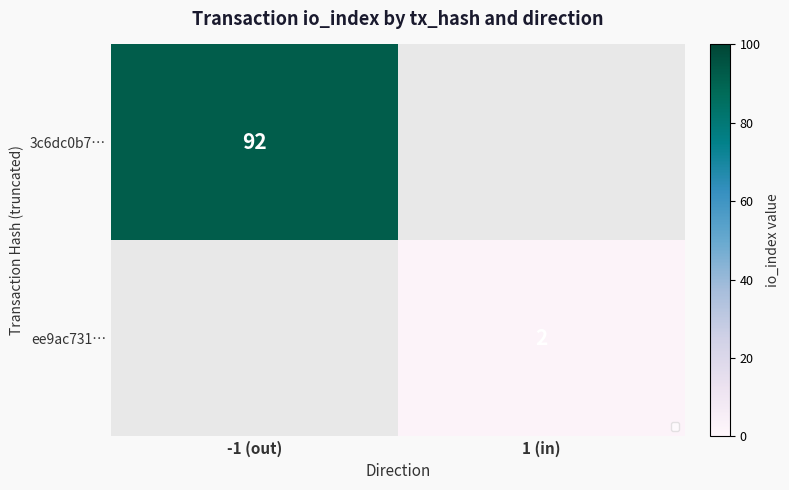

The value of ee9ac731… at 1 (in) is 3.2. True or false?

False